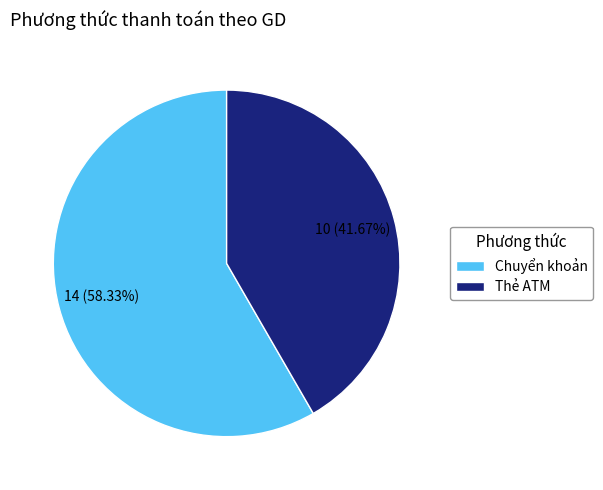

Does Thẻ ATM represent more than half of the total?

No